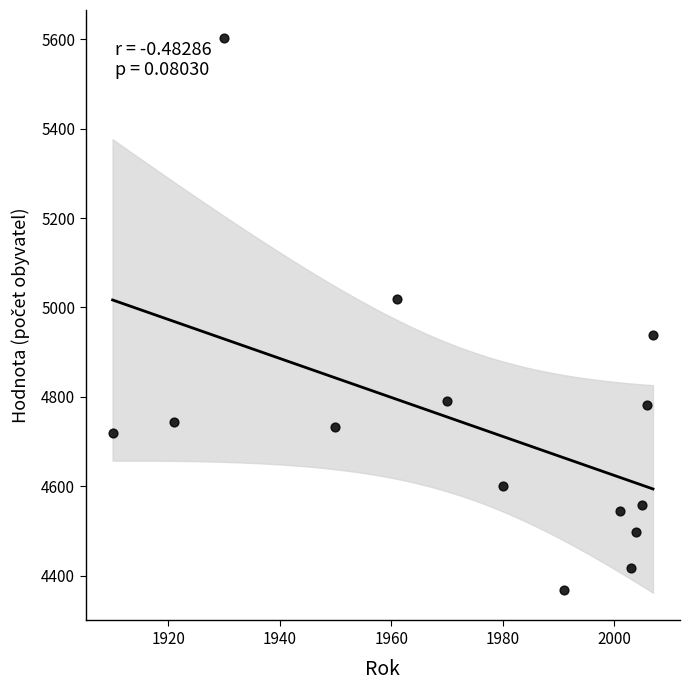

List the coordinates of all points as (Y, X) pairs, reading left to right.

(4719, 1910)  (4745, 1921)  (5603, 1930)  (4733, 1950)  (5020, 1961)  (4792, 1970)  (4601, 1980)  (4369, 1991)  (4544, 2001)  (4417, 2003)  (4498, 2004)  (4558, 2005)  (4781, 2006)  (4939, 2007)